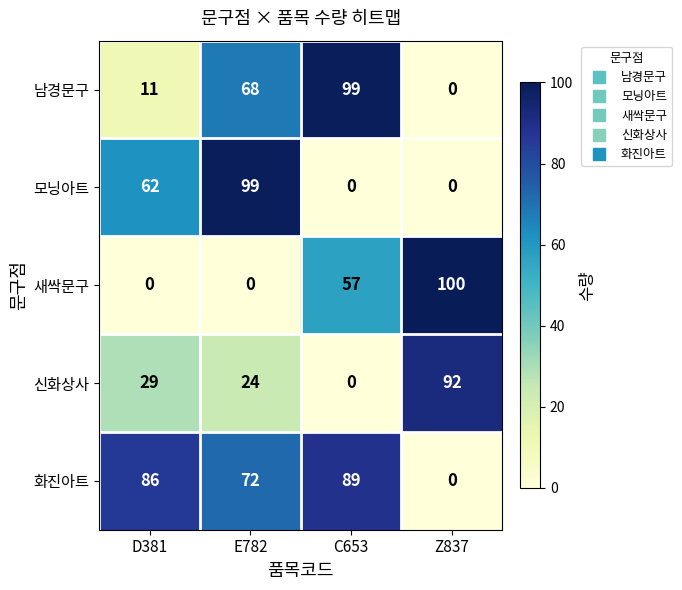

How many values in 남경문구 are above zero?

3